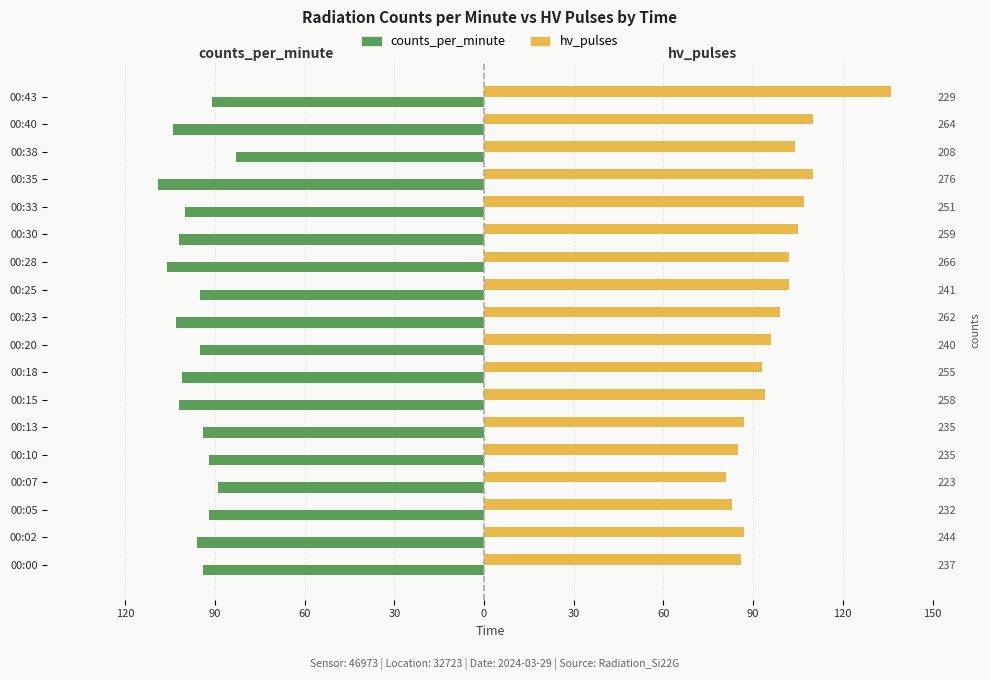

What is the greatest value displayed?

136